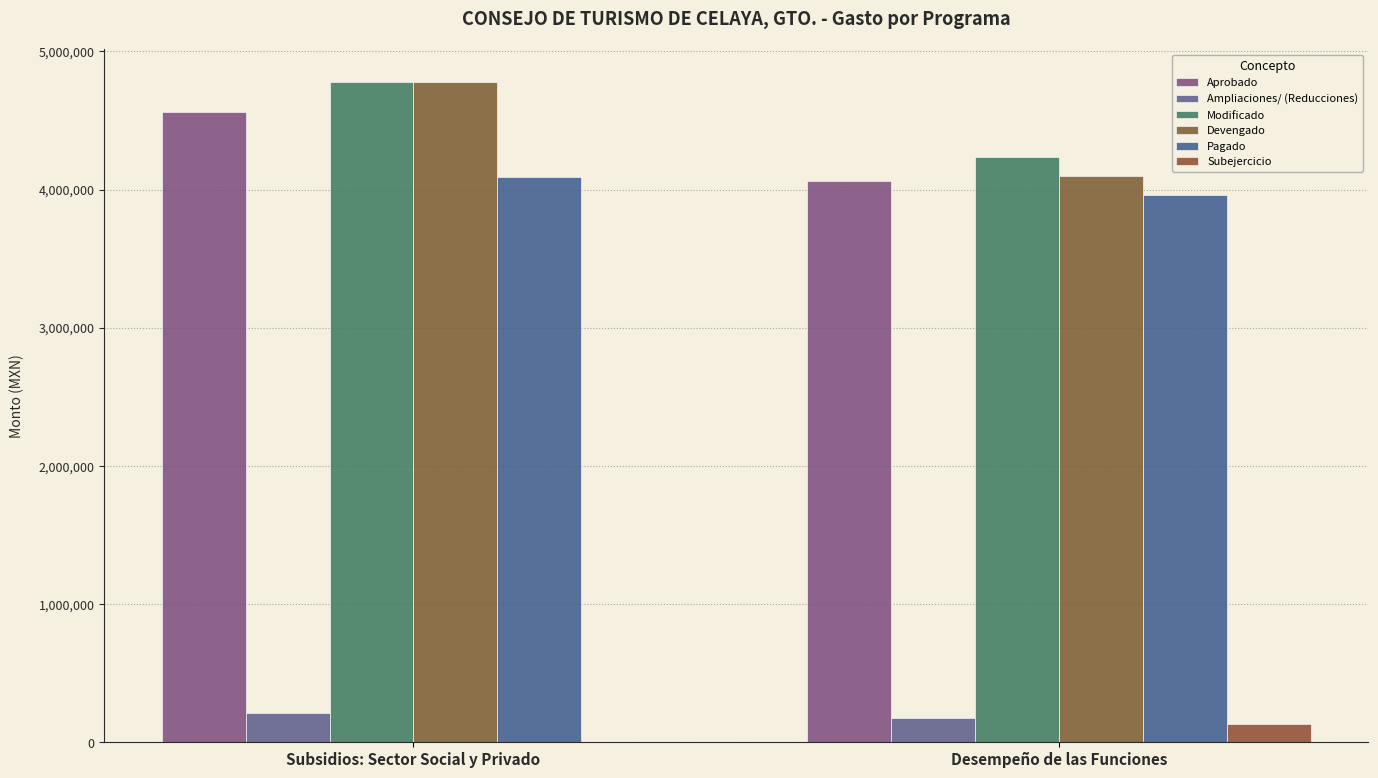

How many data points in Ampliaciones/ (Reducciones) are above 214659?

1